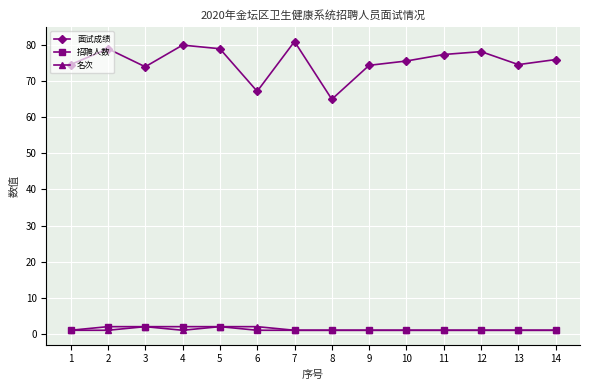

What is the total value across all series at 14?

78.0